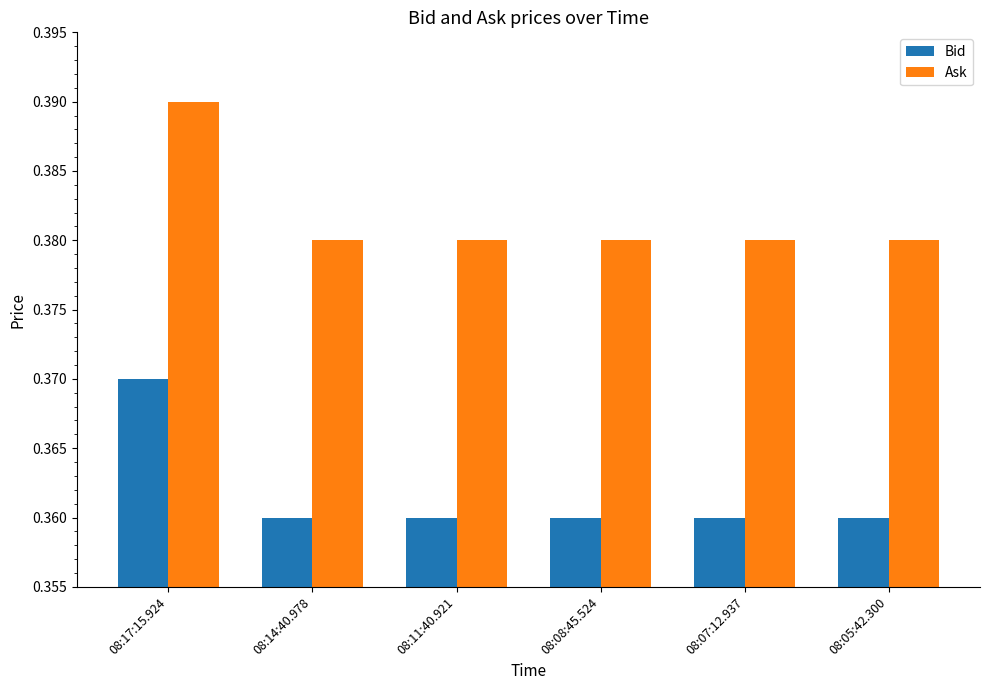

What is the sum of the Ask values at 08:07:12.937 and 08:05:42.300?

0.8